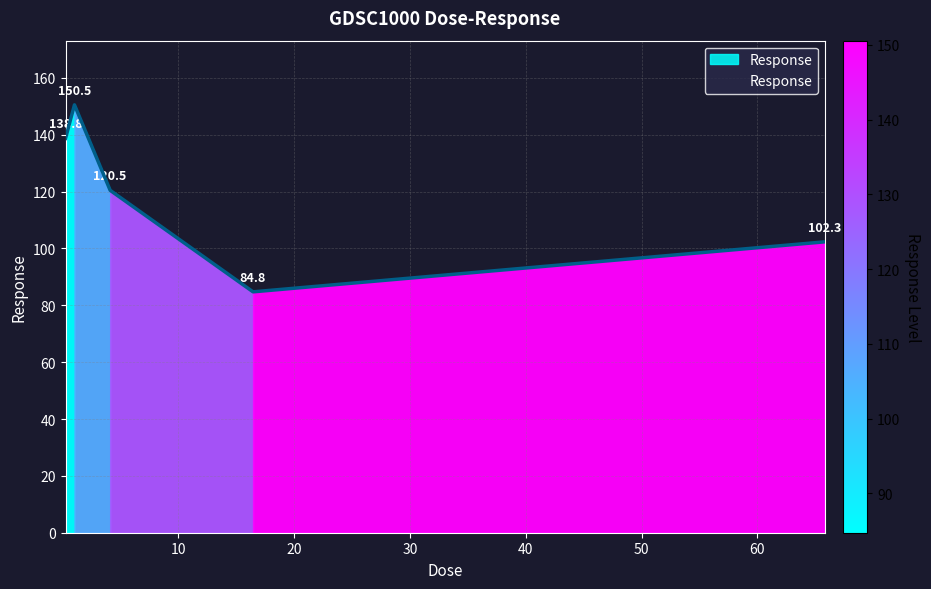

How many interior local peaks (higher than both neighbors) does the data have?

1